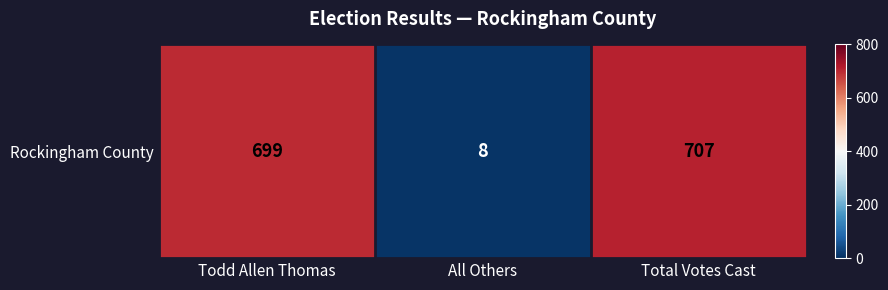

Which label corresponds to the largest value in the chart?

Total Votes Cast